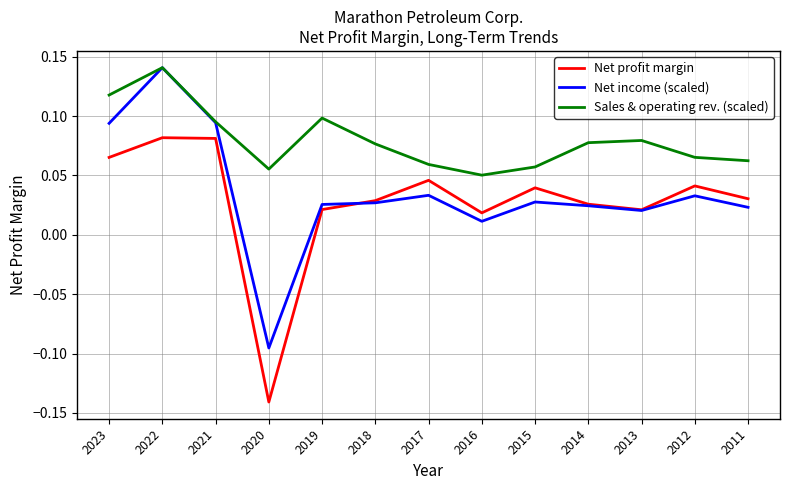

Is this an area chart (filled region under the line)?

No